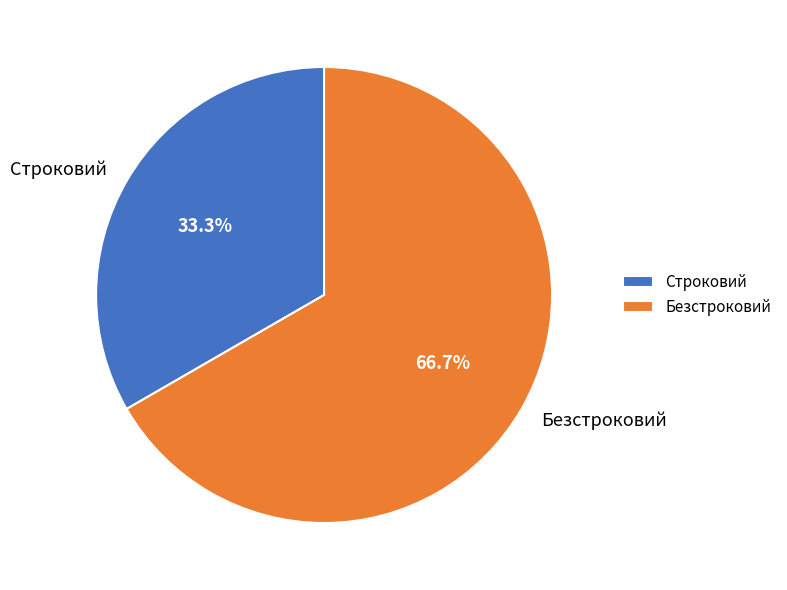

Combined, what portion of the pie is Безстроковий and Строковий?

100.0%